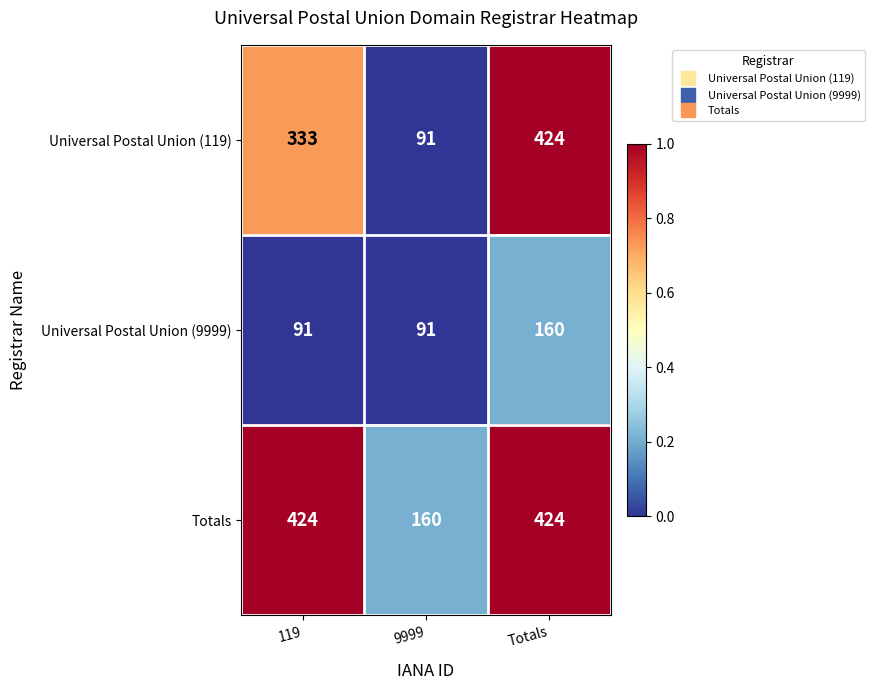

How many distinct data groups are displayed?

3